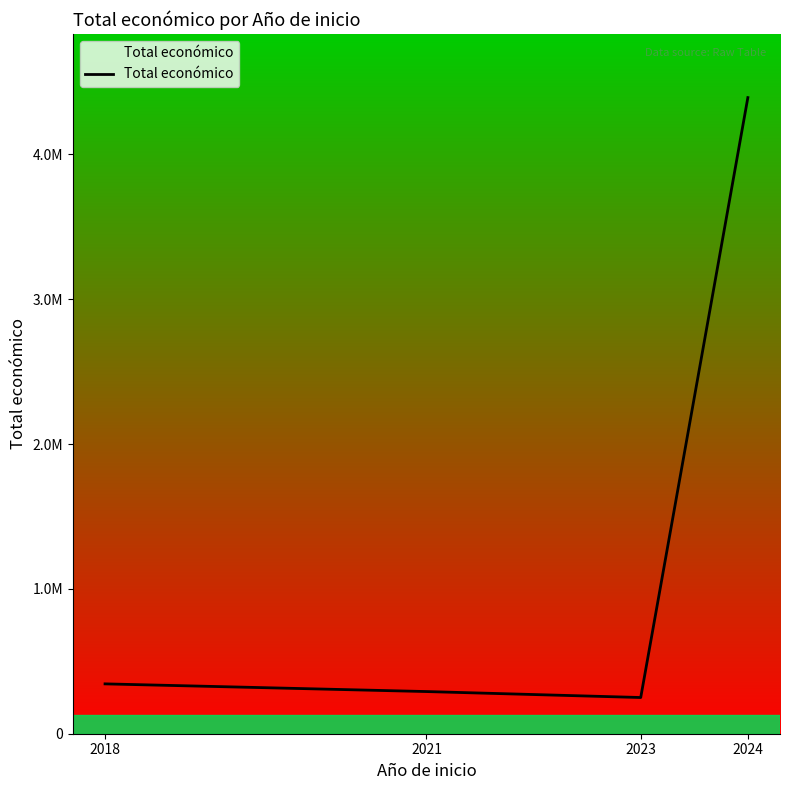

What is the sum of the values at 2021 and 2023?

541200